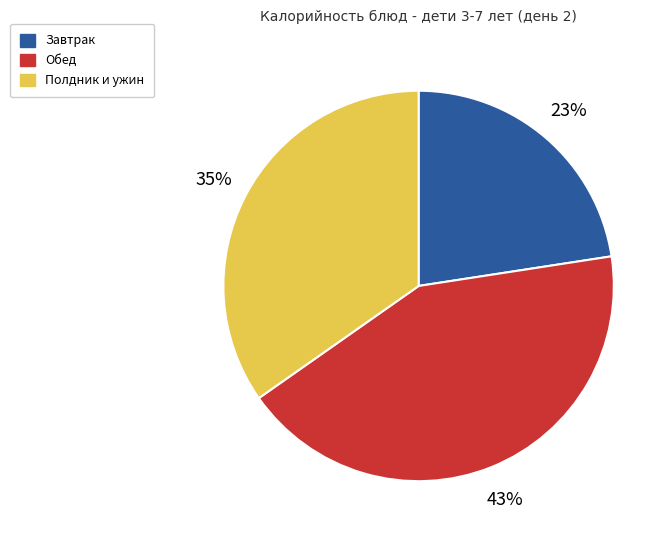

To the nearest percent, what is the difference between the largest and smallest slice percentages?

20%